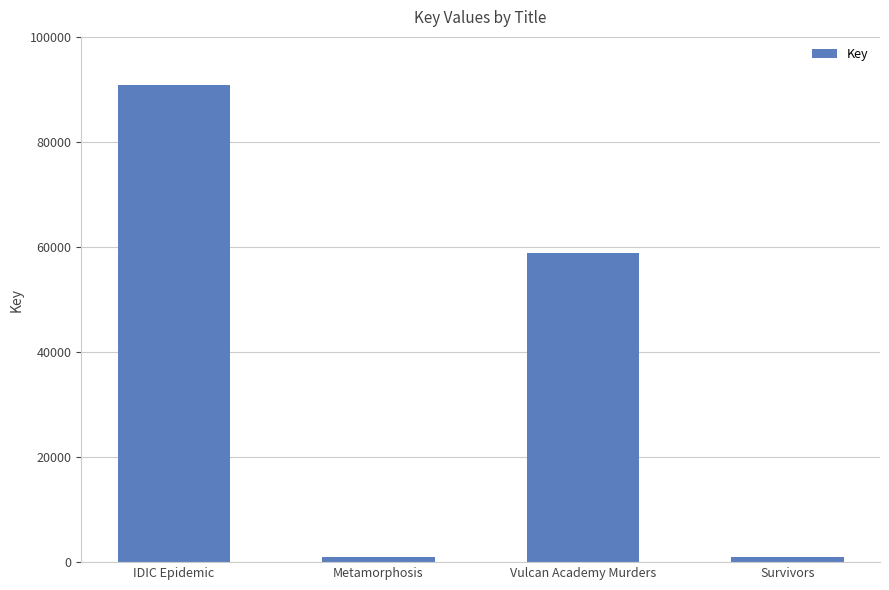

What is the label of the 4th bar from the right?

IDIC Epidemic